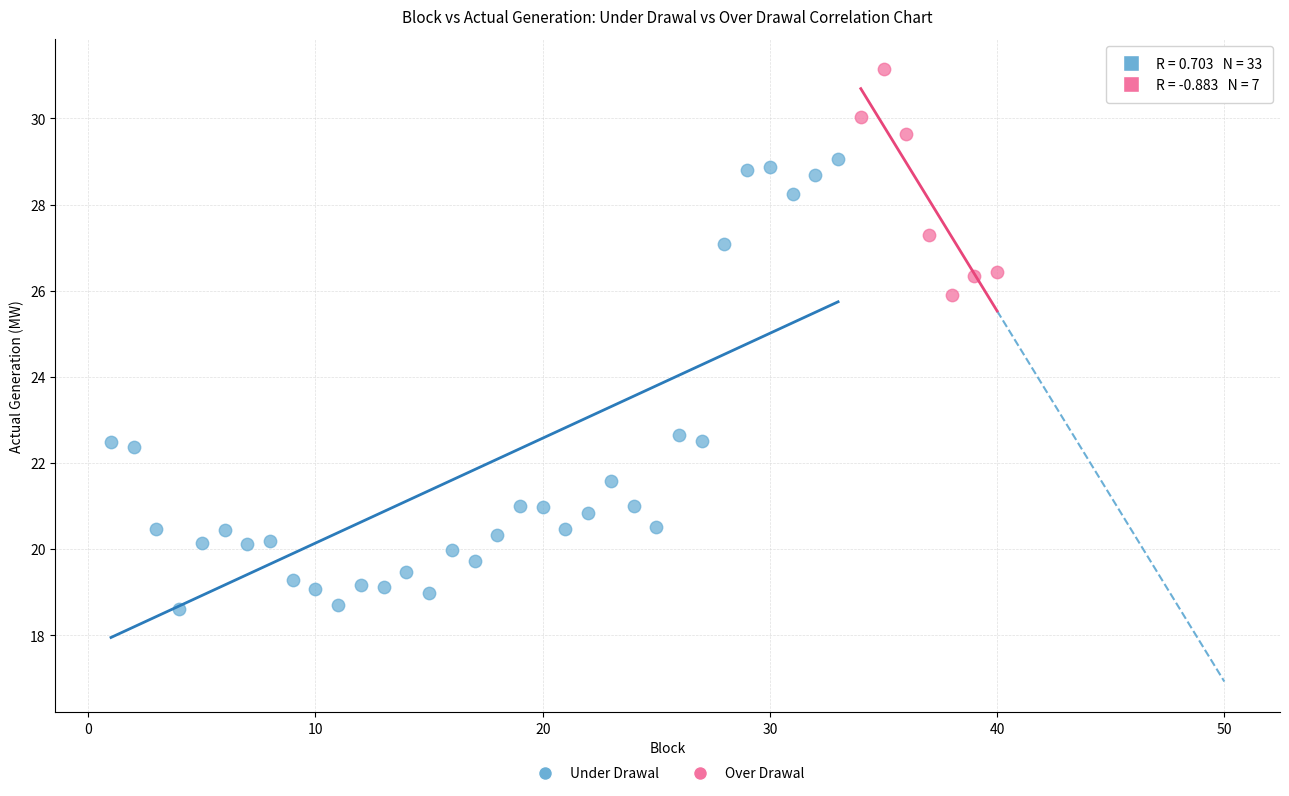

Which series has the largest Y range (max minus min)?

Under Drawal